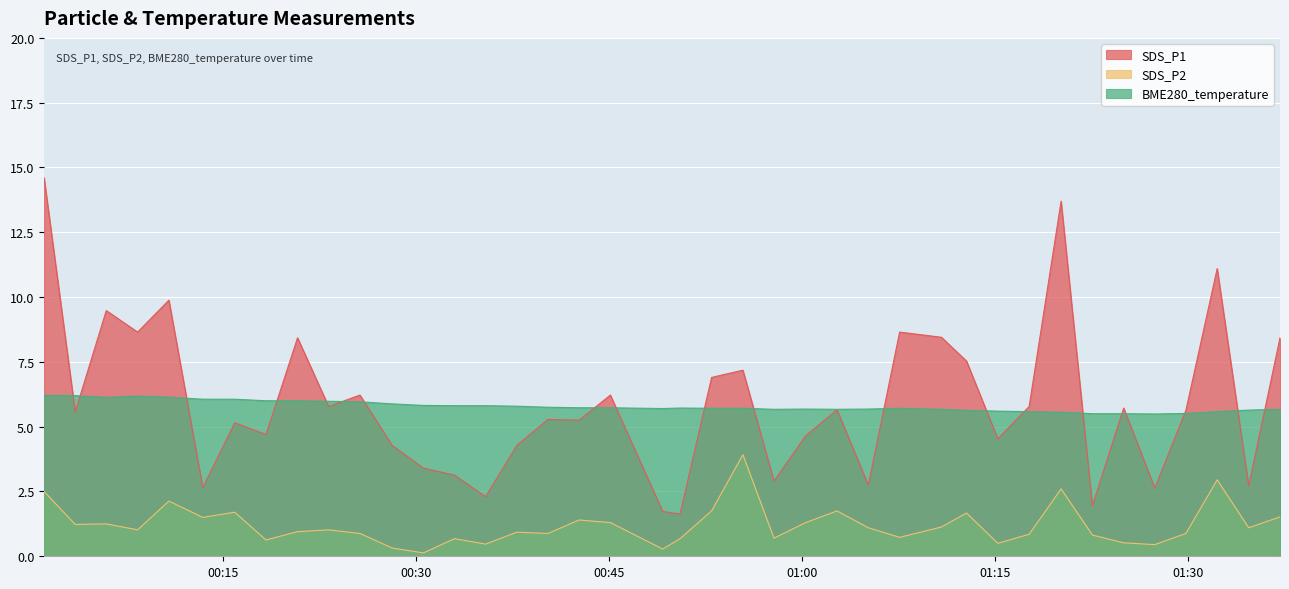

What is the label of the 12th point from the right?

2022/01/04 01:10:49